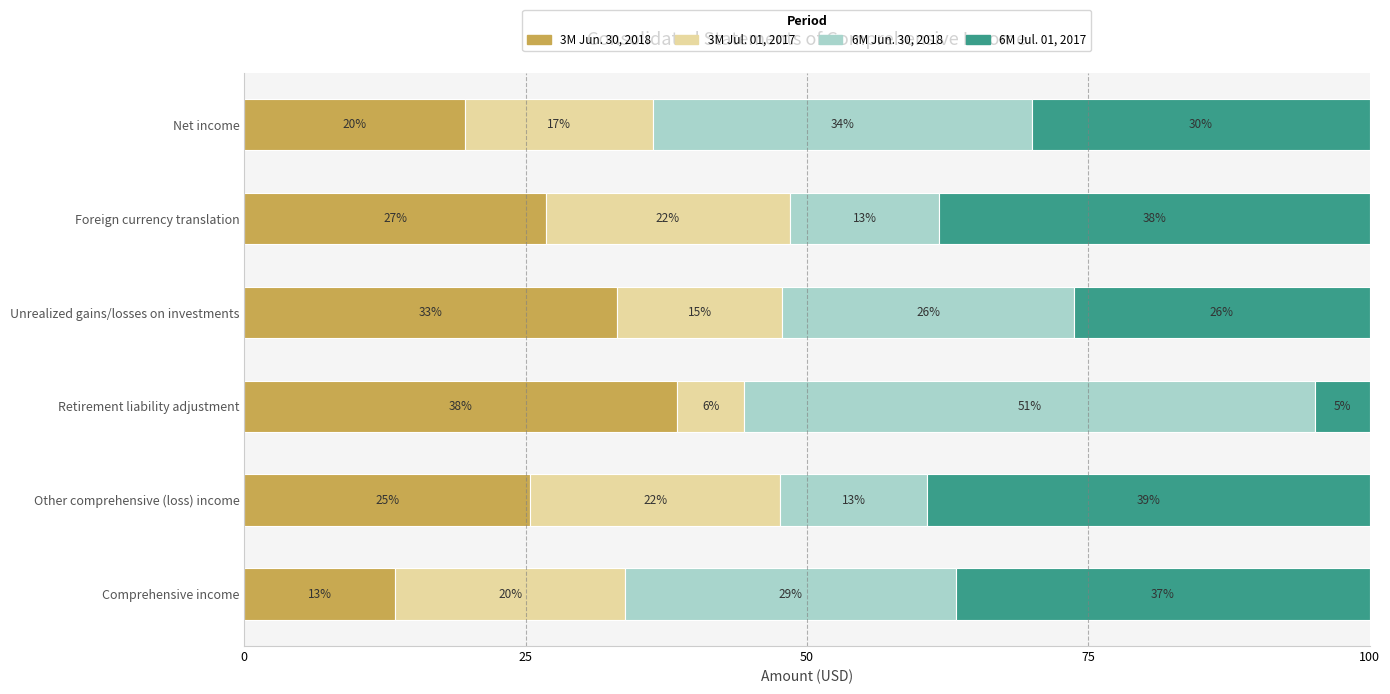

What are all the series names shown in the legend?

3M Jun. 30, 2018, 3M Jul. 01, 2017, 6M Jun. 30, 2018, 6M Jul. 01, 2017